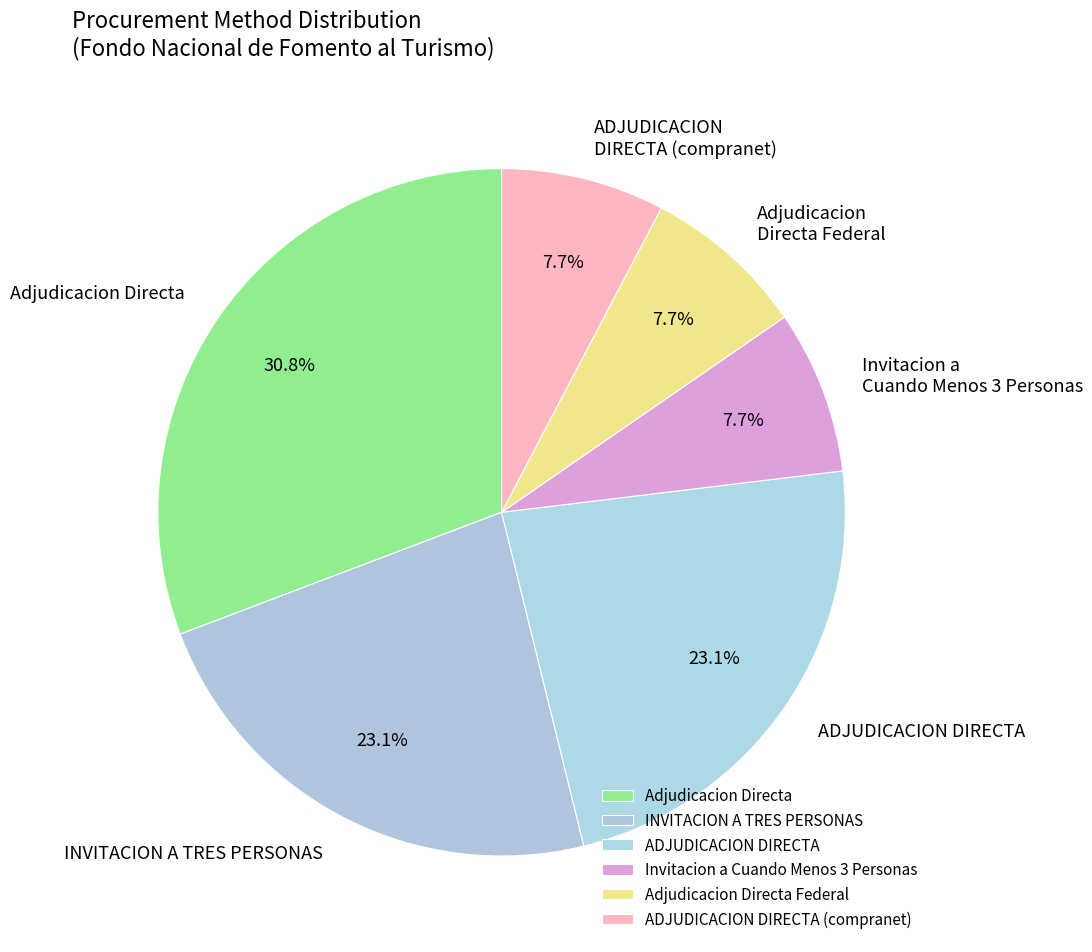

Combined, do ADJUDICACION DIRECTA (compranet) and Invitacion a Cuando Menos 3 Personas account for over 50%?

No